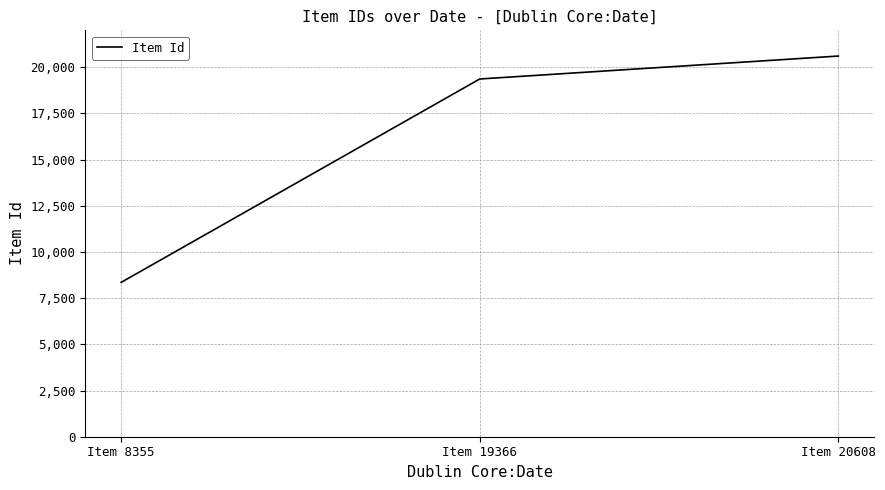

What is the change in value from Item 8355 to Item 19366?

+11011